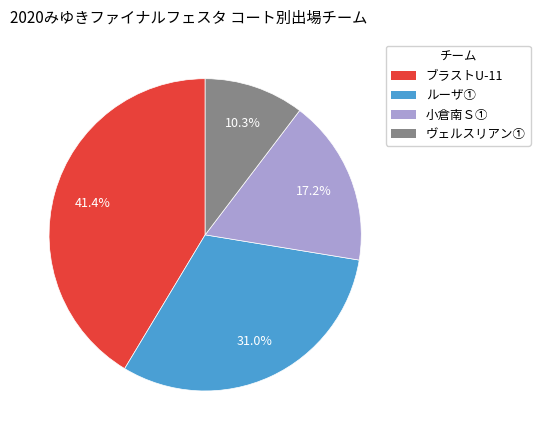

What is the smallest slice in the pie chart?

ヴェルスリアン①